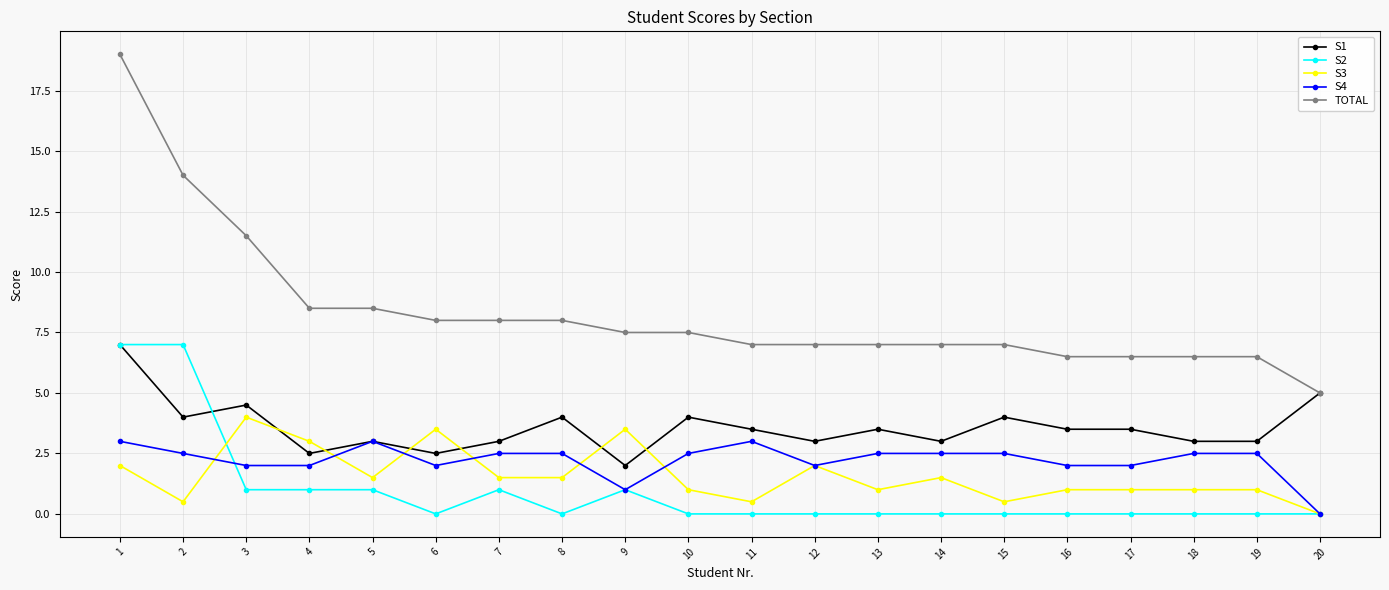

True or false: S1 has more than 1 points higher than both neighbors.

True